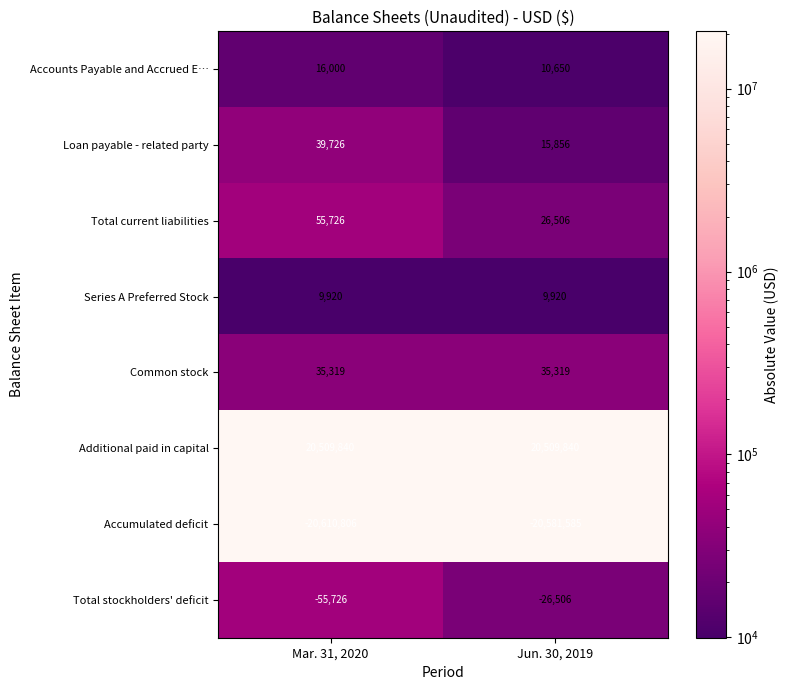

How many distinct data groups are displayed?

8